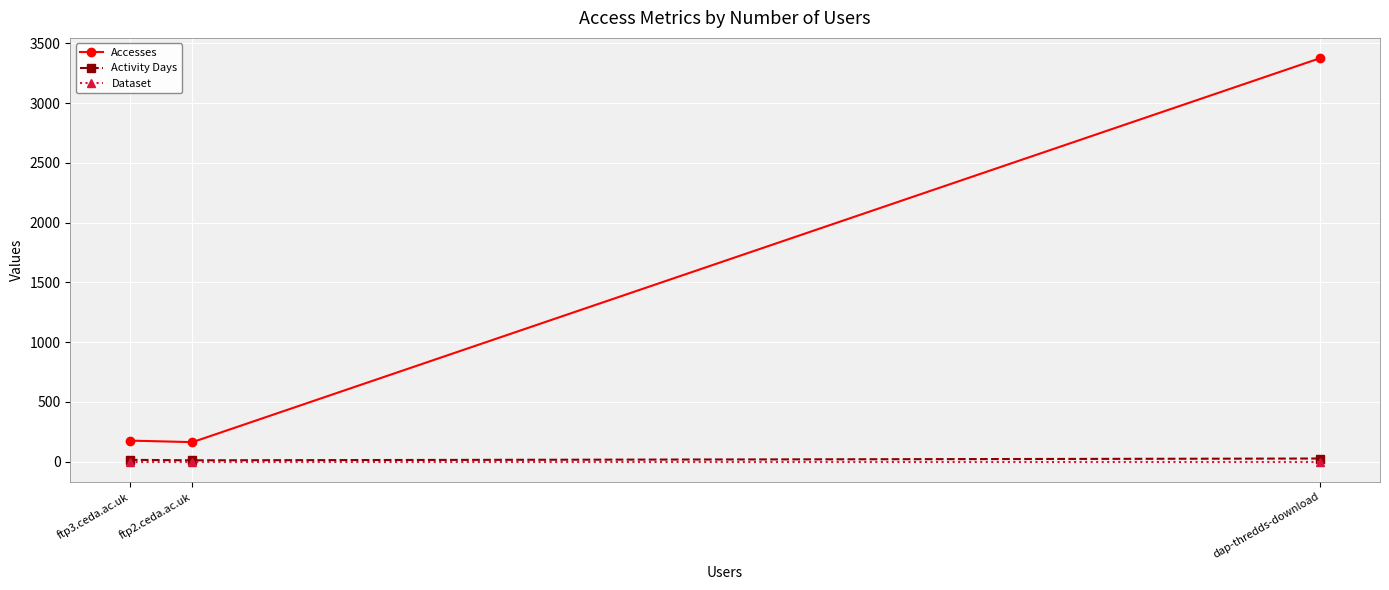

What is the label of the 1st point from the right?

dap-thredds-download